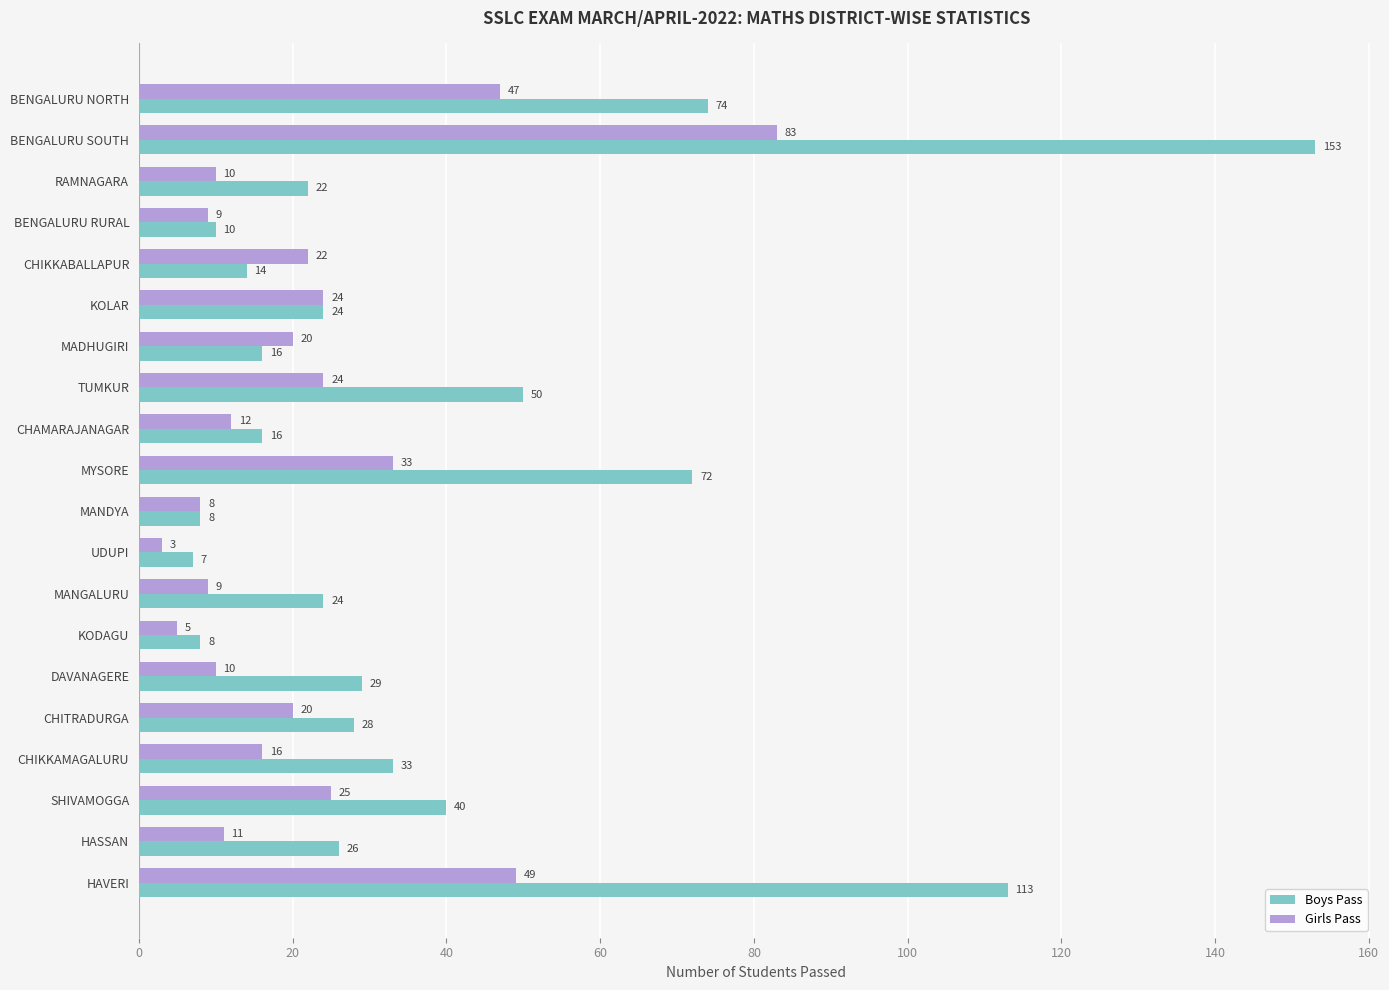

List the series in order of their overall mean, lowest first.

Girls Pass, Boys Pass